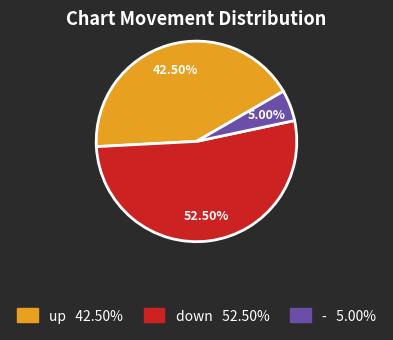

How many slices are in this pie chart?

3